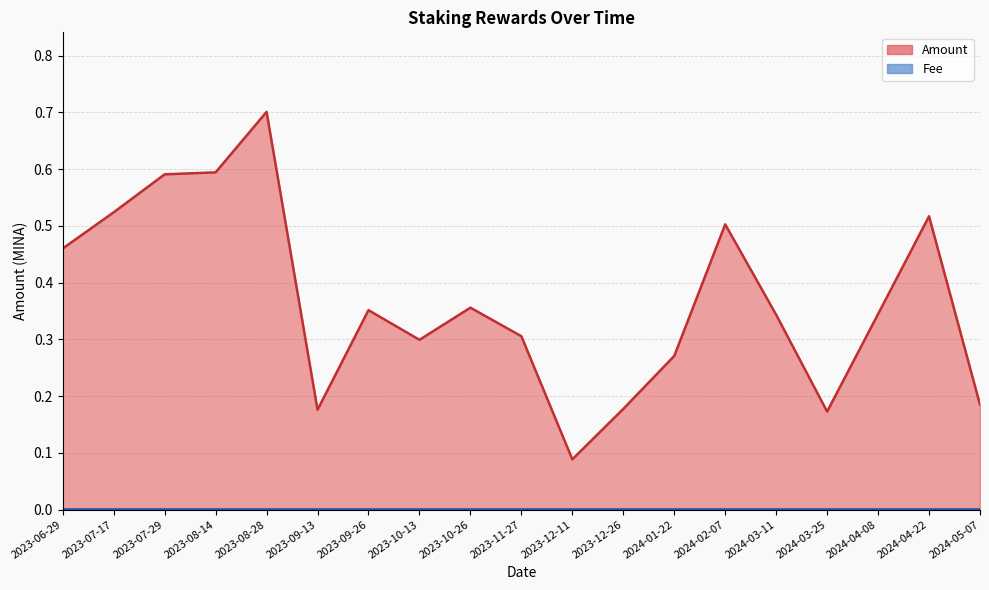

What is the difference between the highest and lowest values at 2023-06-29?

0.5